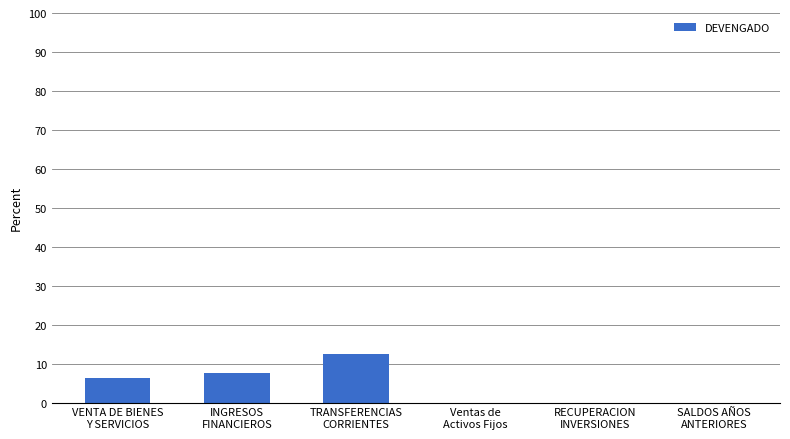

What is the sum of all values?

26.5